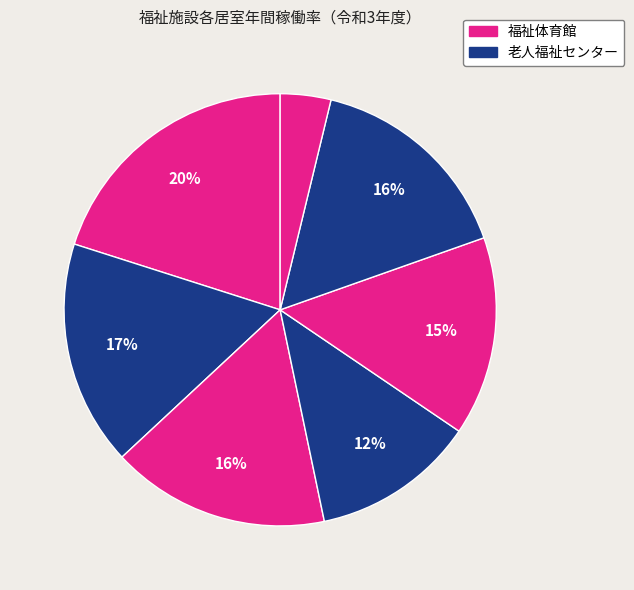

How many segments does this pie chart have?

7